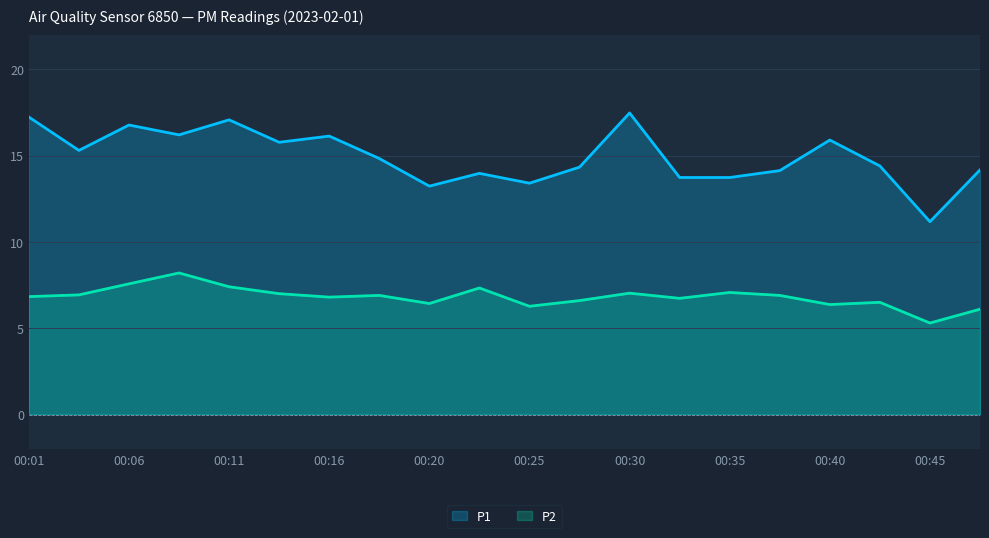

True or false: P1 and P2 cross at least once.

False